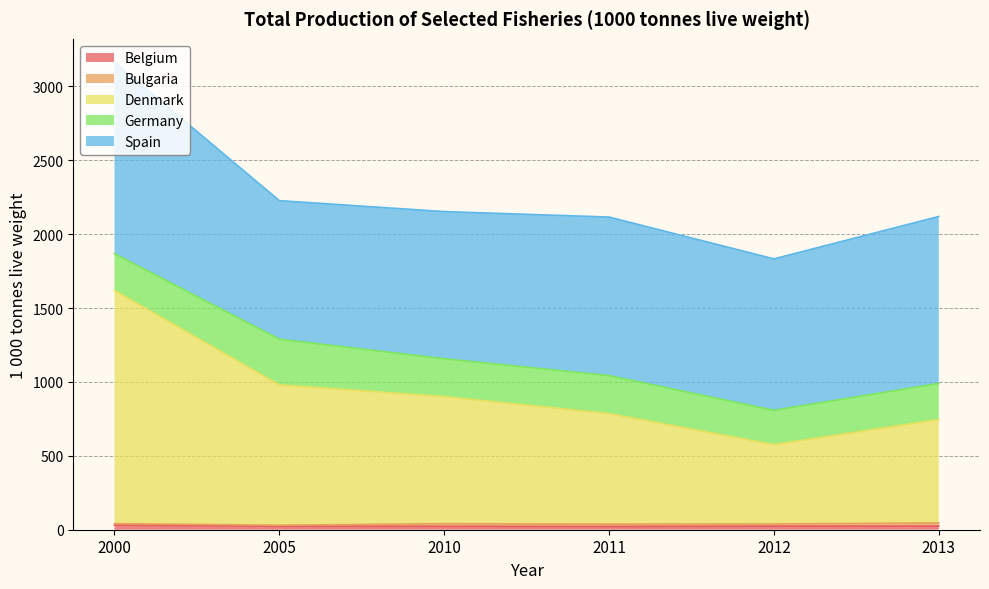

How many lines are shown in the chart?

5